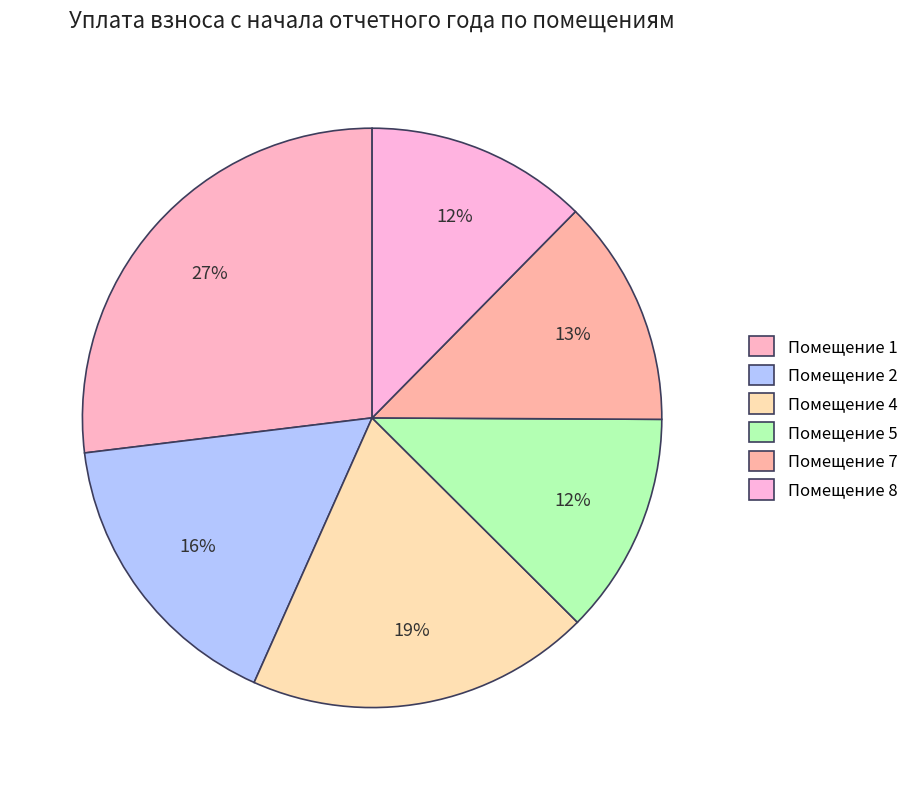

How many slices are in this pie chart?

6